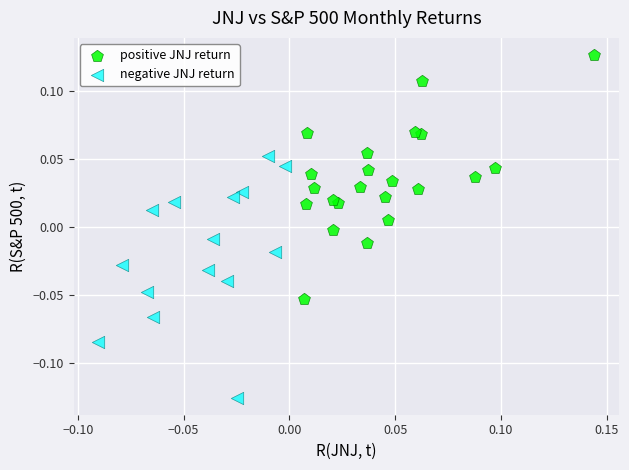

Which series reaches the minimum Y coordinate?

negative JNJ return